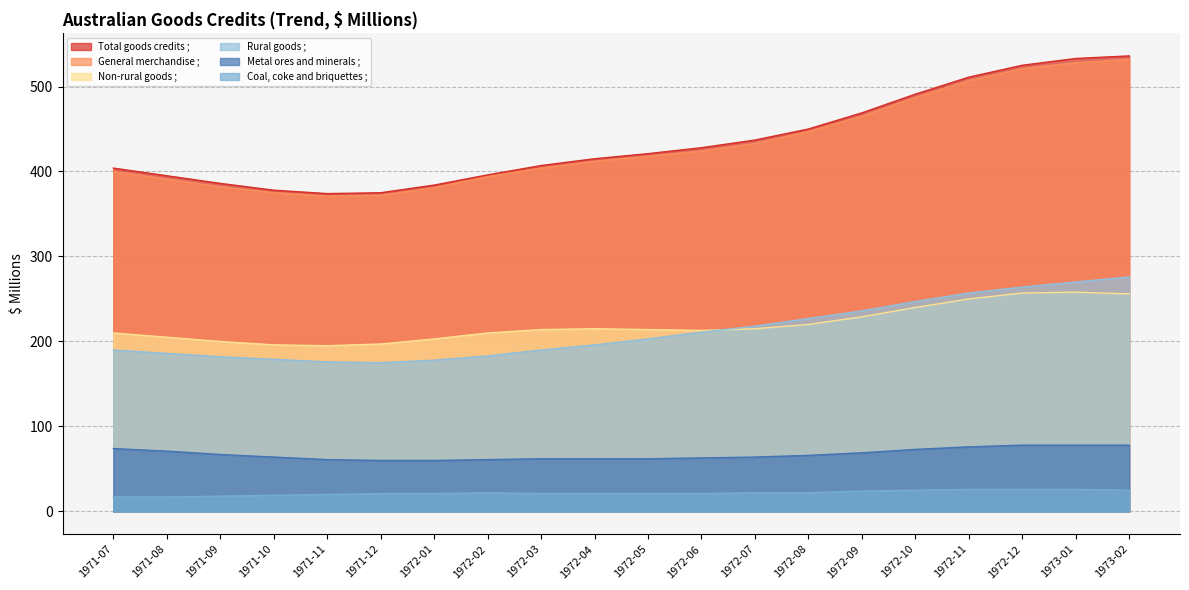

At how many categories does at least one series exceed 145?

20